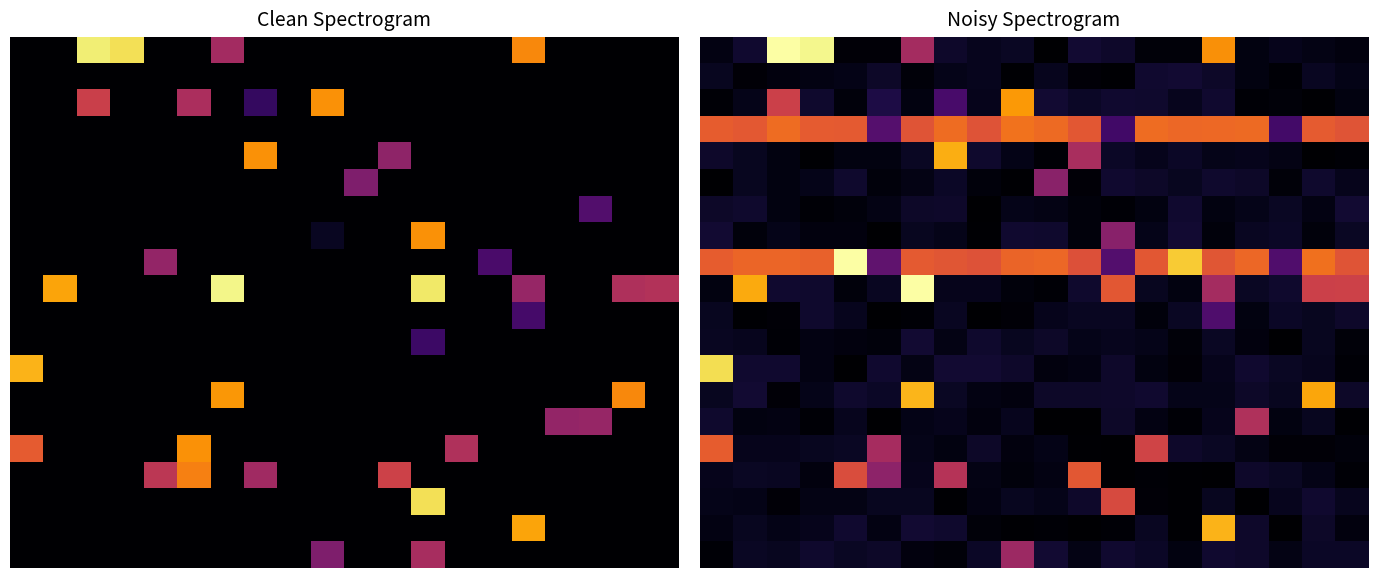

At how many categories does at least one series exceed 65?

14